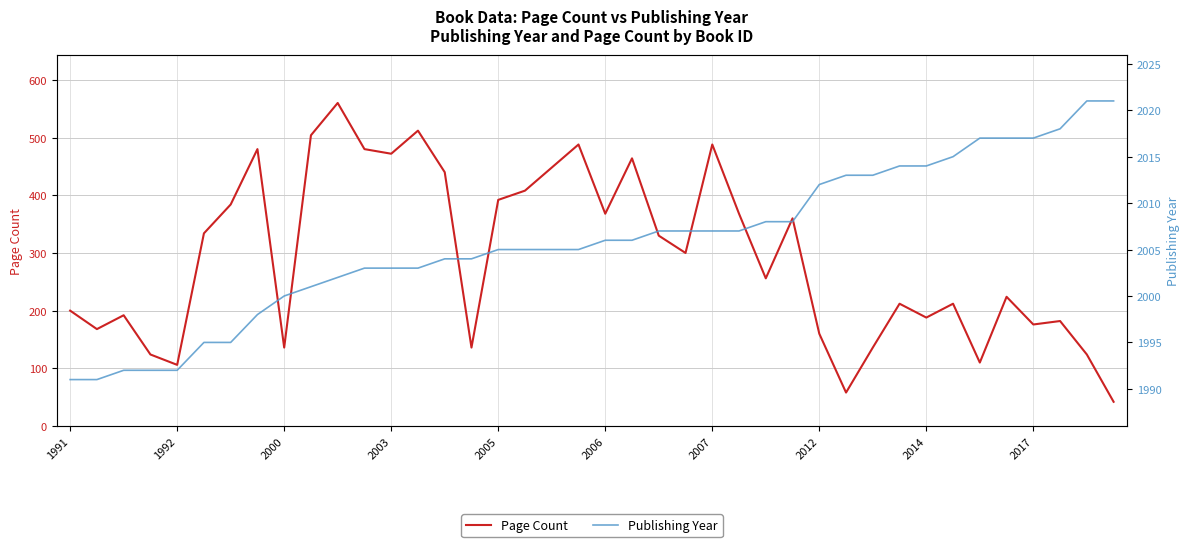

What is the maximum value for Page Count?

560